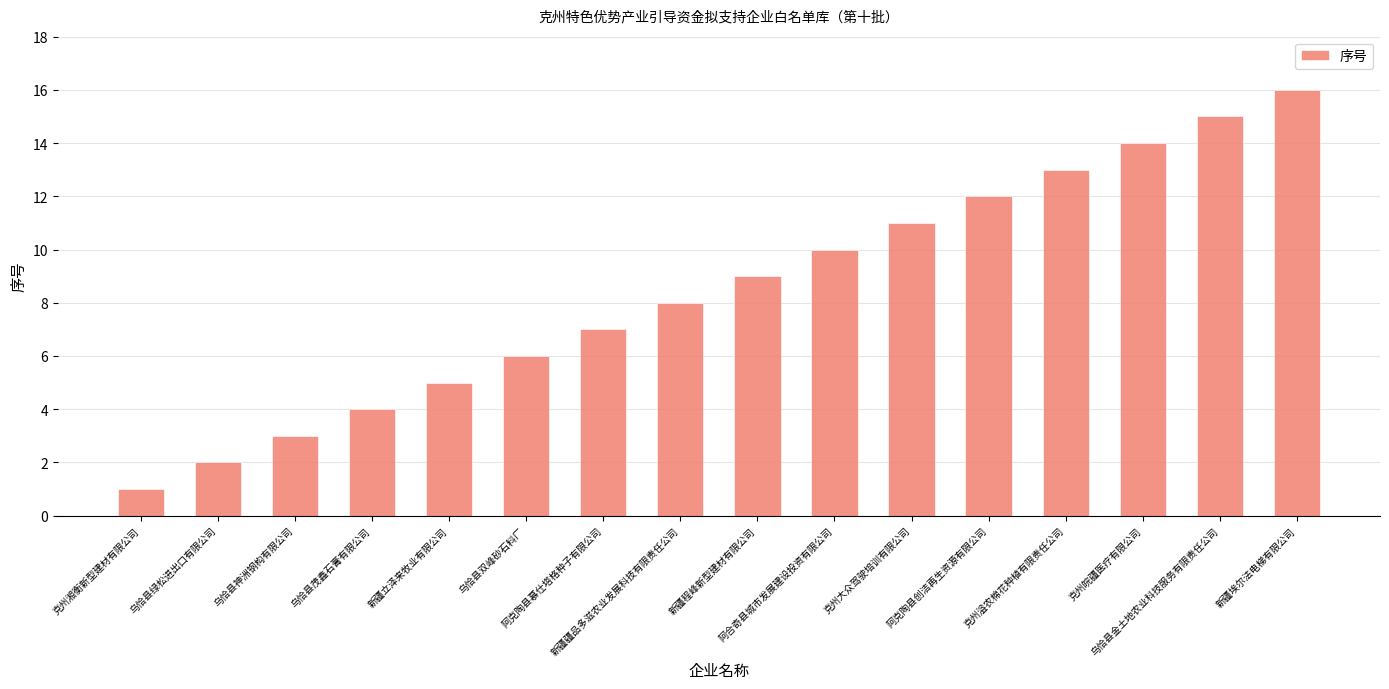

What is the value of the 16th bar from the left?

16